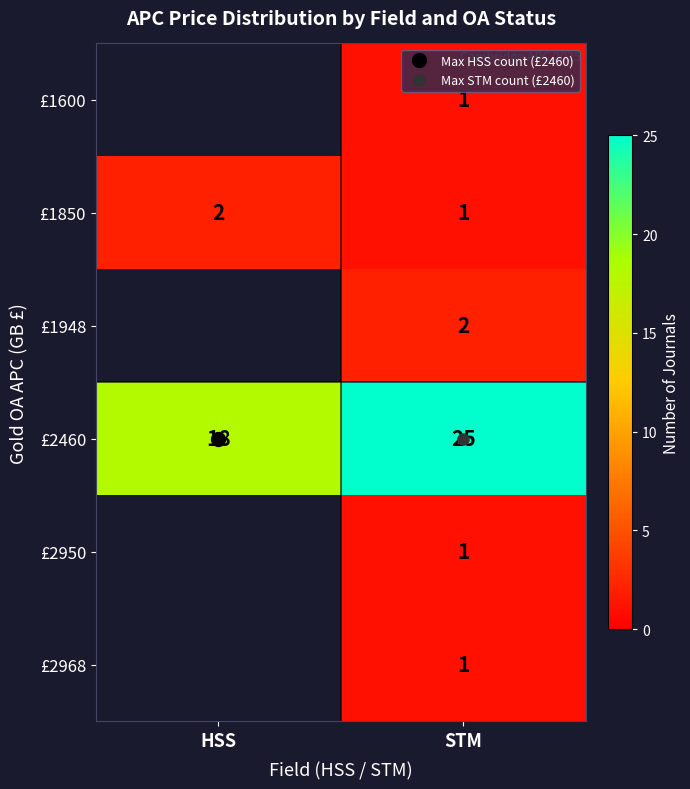

How many series are shown in this chart?

6